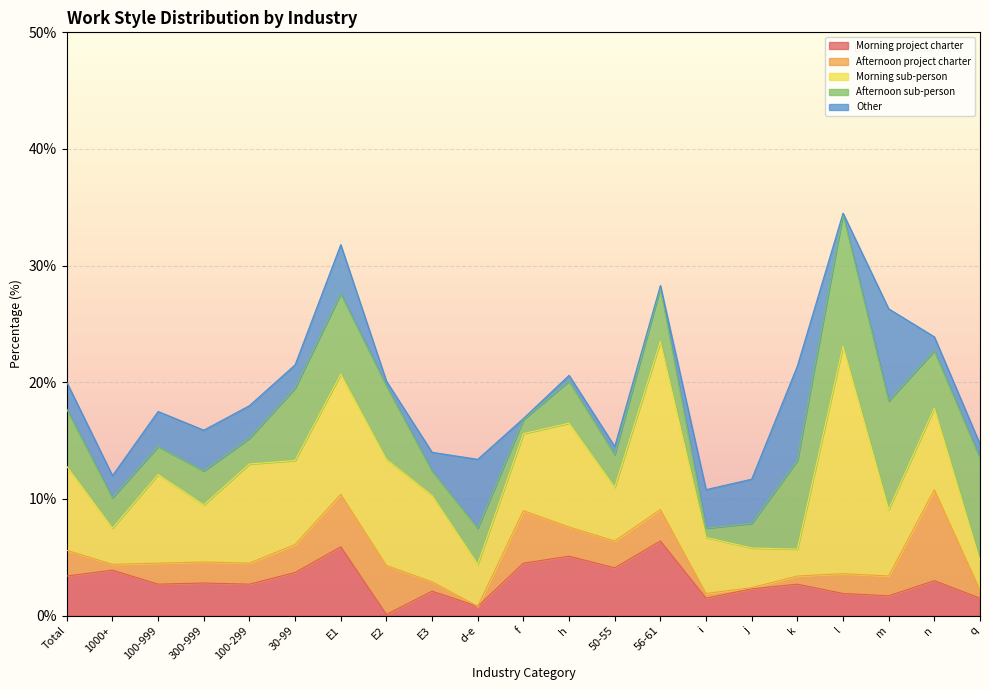

The value of Afternoon sub-person at k is 13.1. True or false?

False